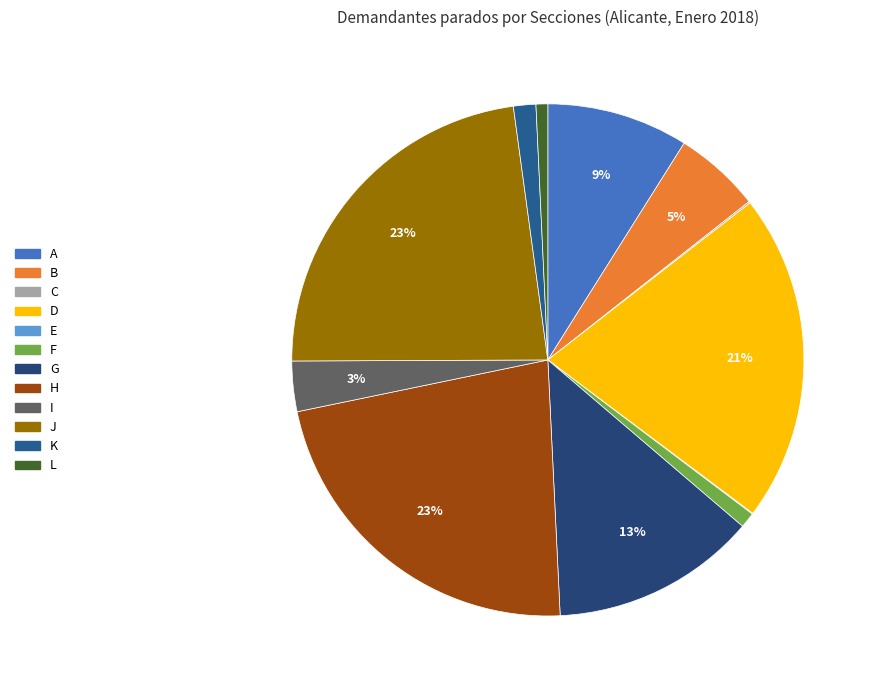

How much of the chart is everything except L?

99.3%